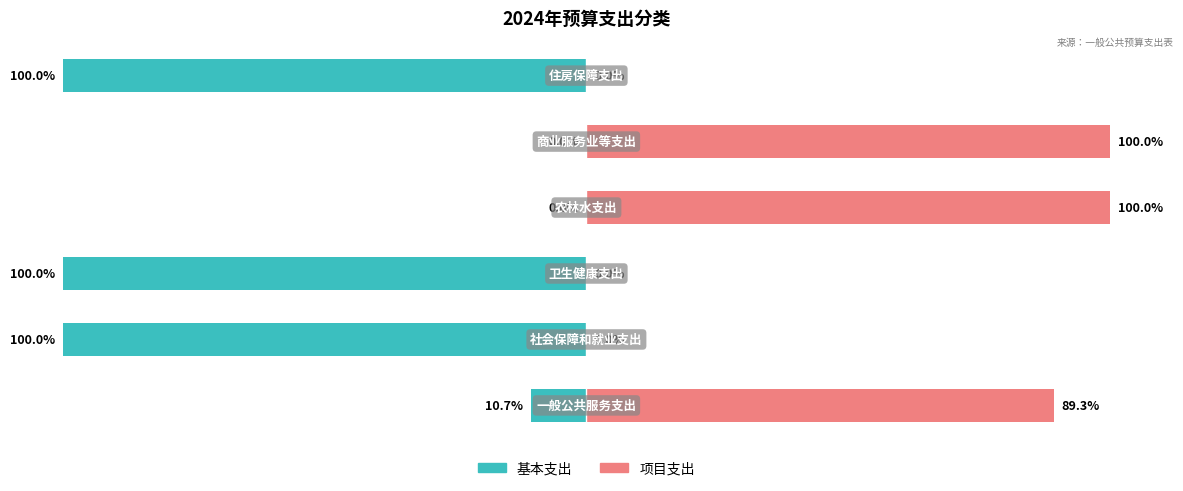

How many 项目支出 values are between 0 and 100?

6